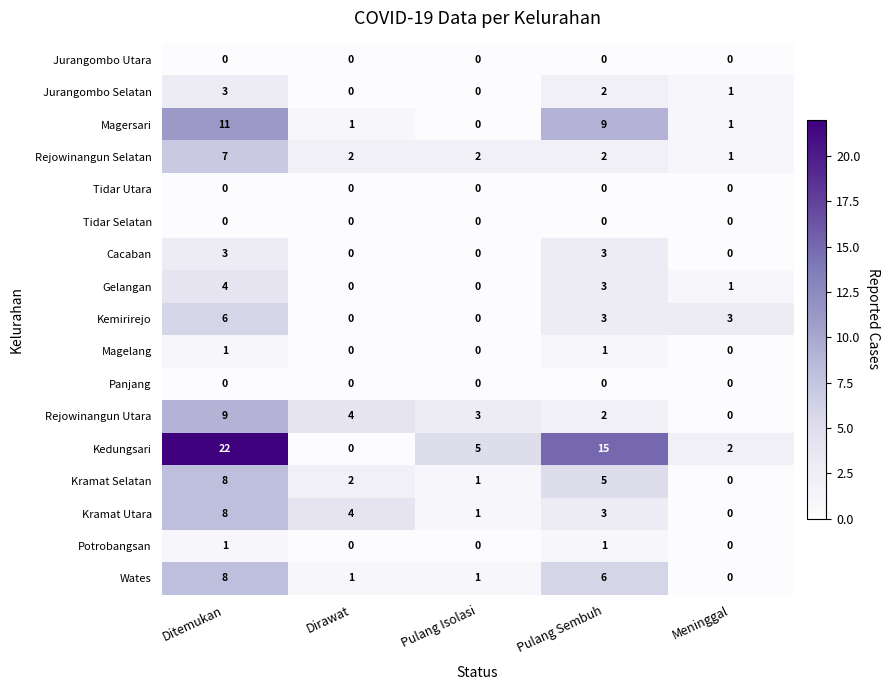

True or false: Kedungsari has a value of 22 at Ditemukan.

True